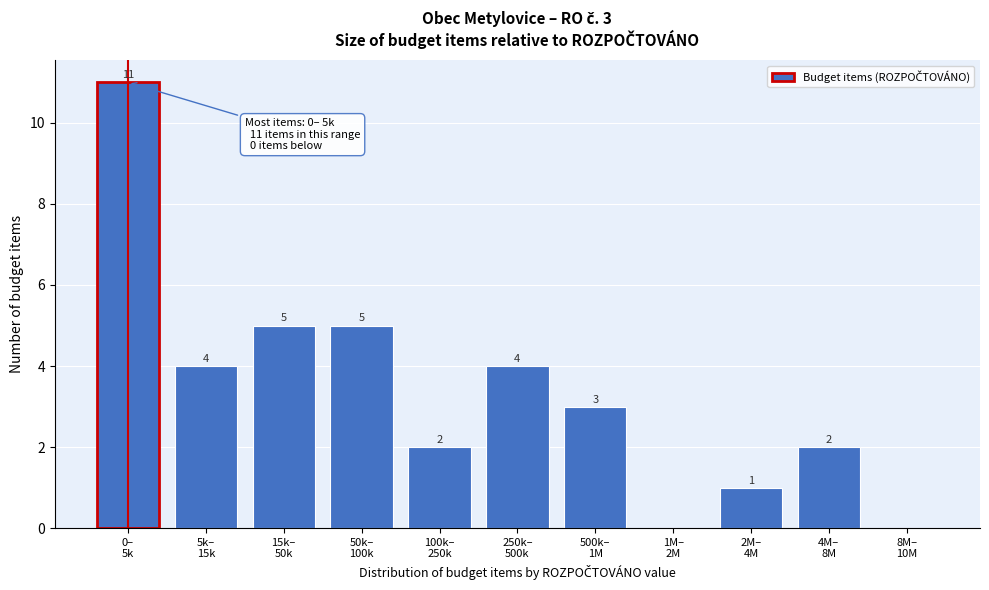

What is the maximum value shown in the chart?

11